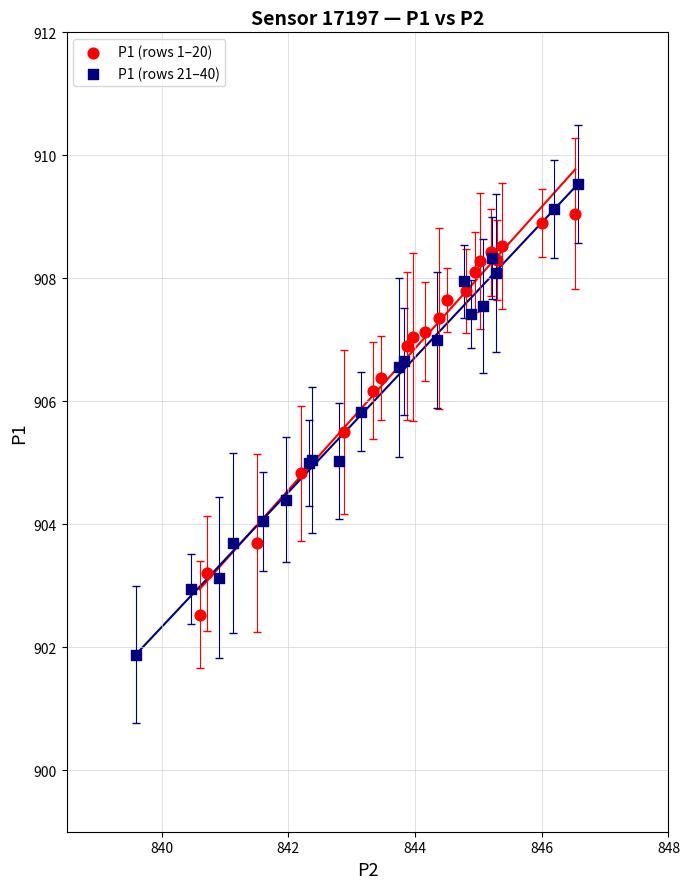

Which series reaches the minimum Y coordinate?

P1 (rows 21–40)